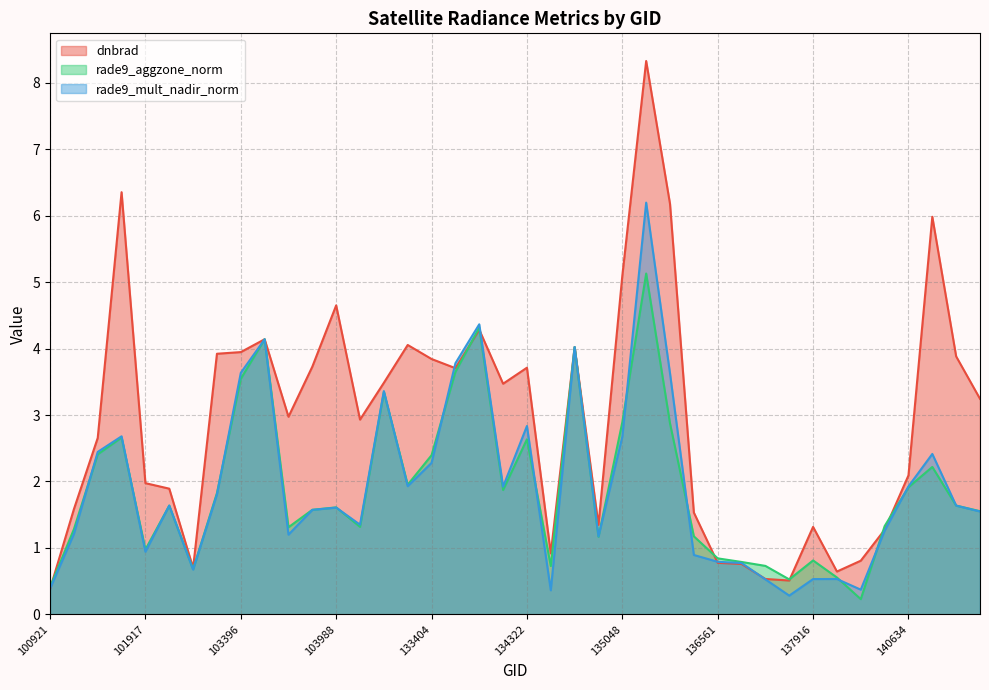

Is it true that rade9_mult_nadir_norm equals 0.9 at 101917?

True